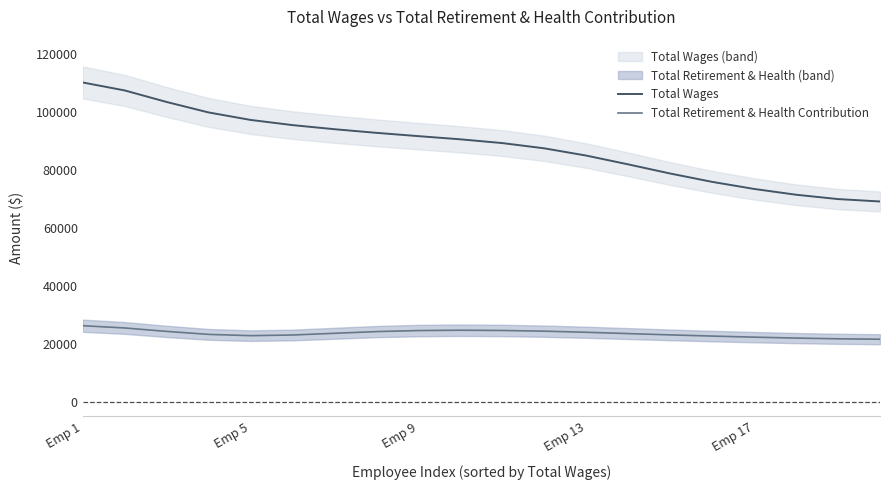

The Total Retirement & Health Contribution series shows 14462.4 at 7. True or false?

False